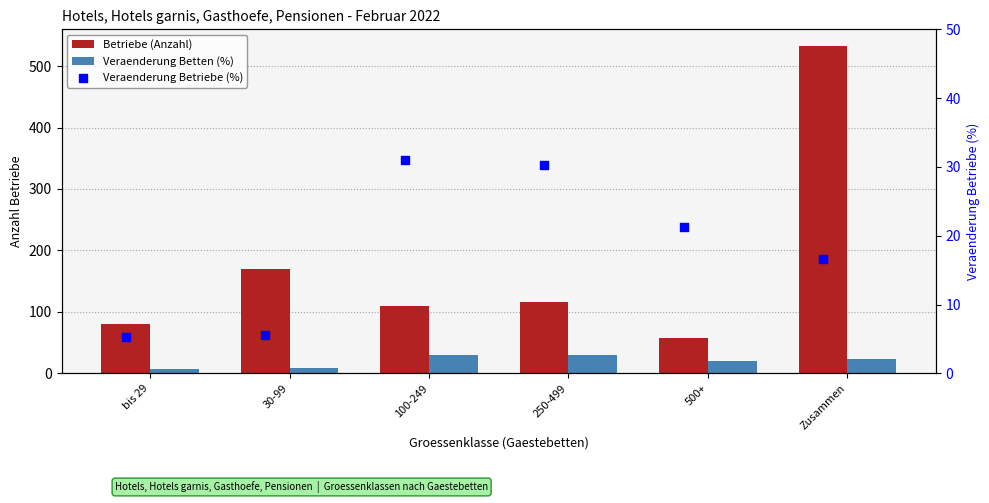

At which category is the sum across all series the highest?

Zusammen